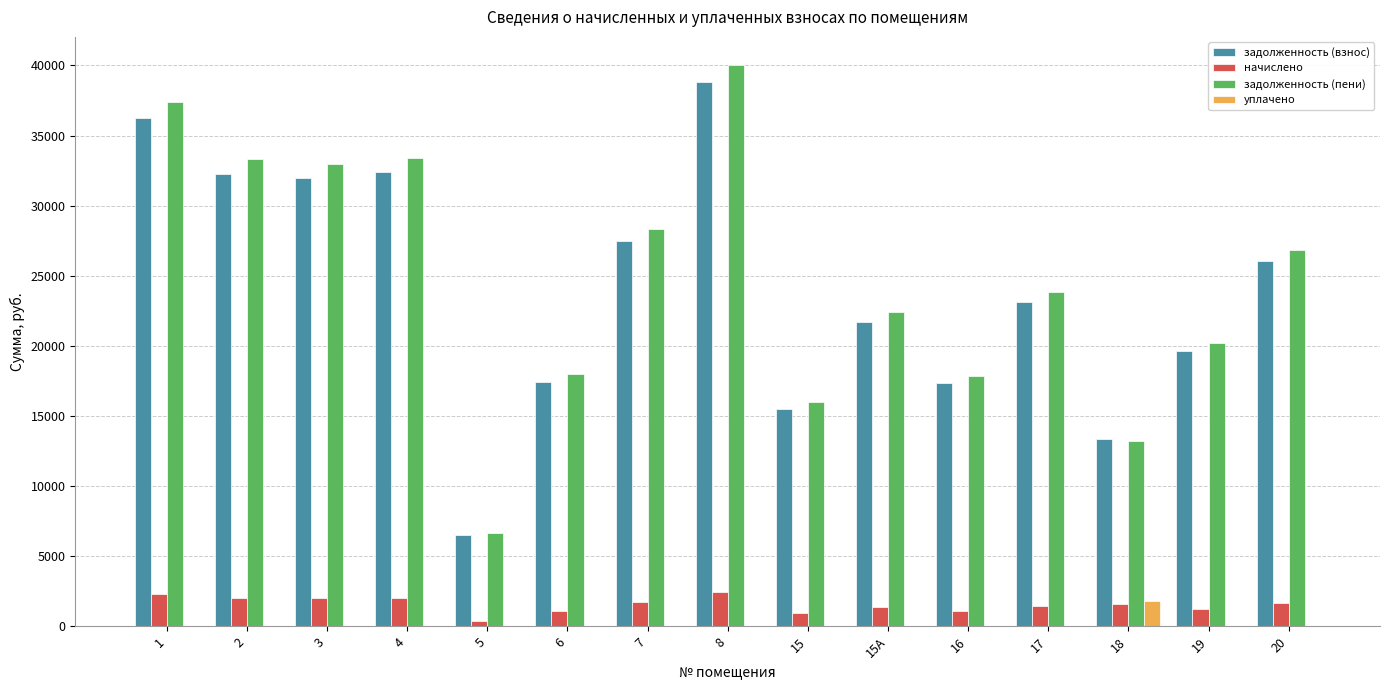

Which series changed the most between 15А and 16?

задолженность (пени)